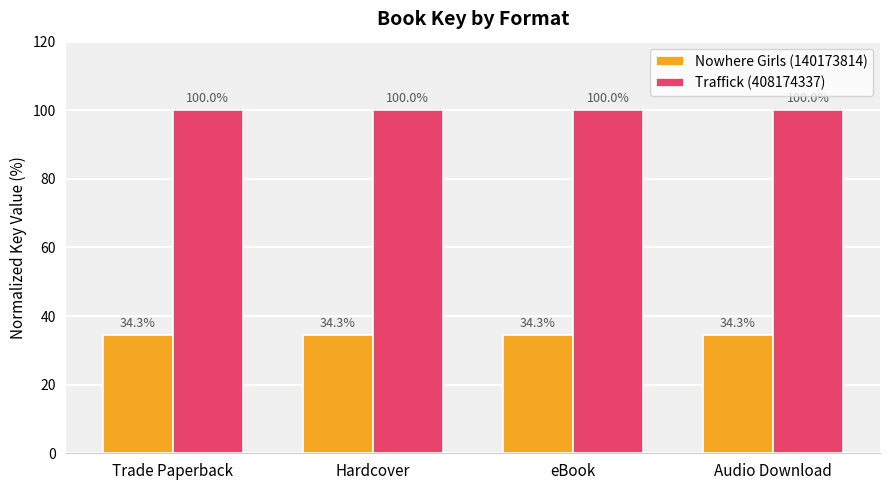

The Traffick (408174337) series shows 100.0 at Trade Paperback. True or false?

True